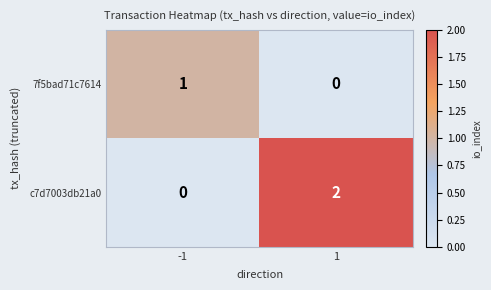

Rank the categories by 7f5bad71c7614 value from lowest to highest.

1, -1